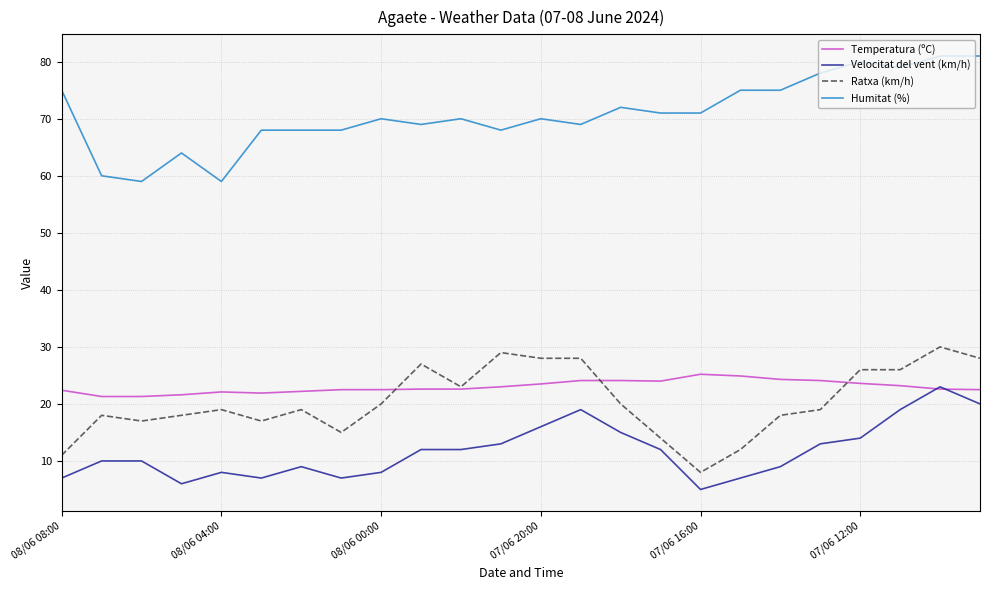

True or false: Velocitat del vent (km/h) has more than 0 interior local peaks.

True